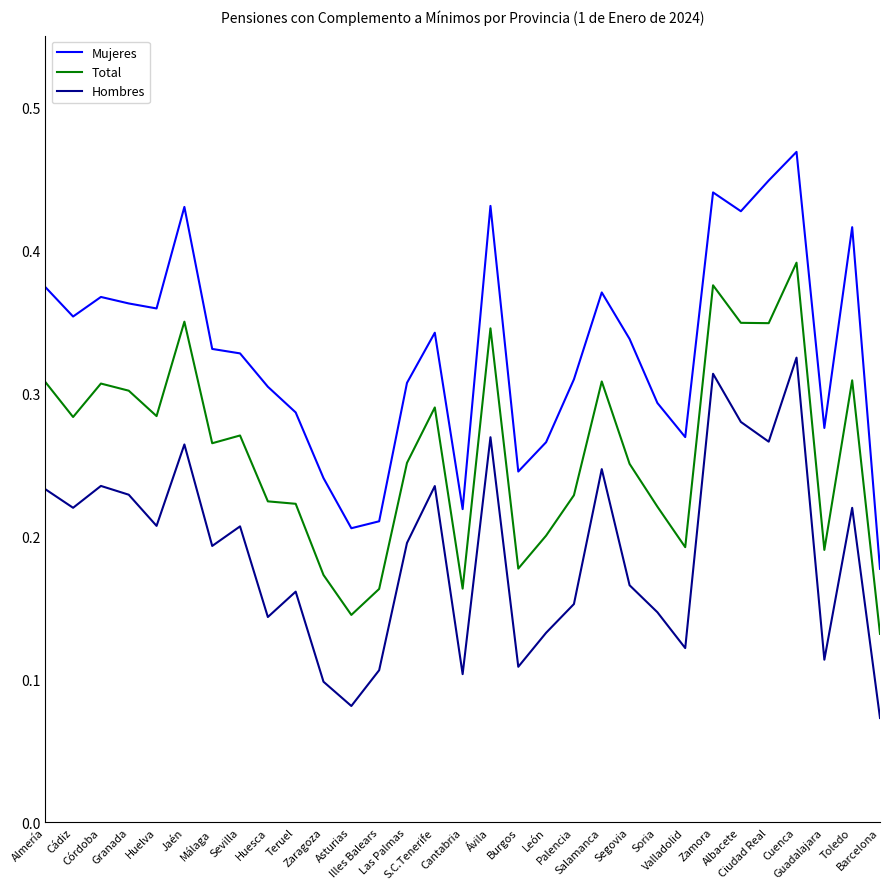

Between Málaga and Ávila, which series saw the biggest shift?

Mujeres